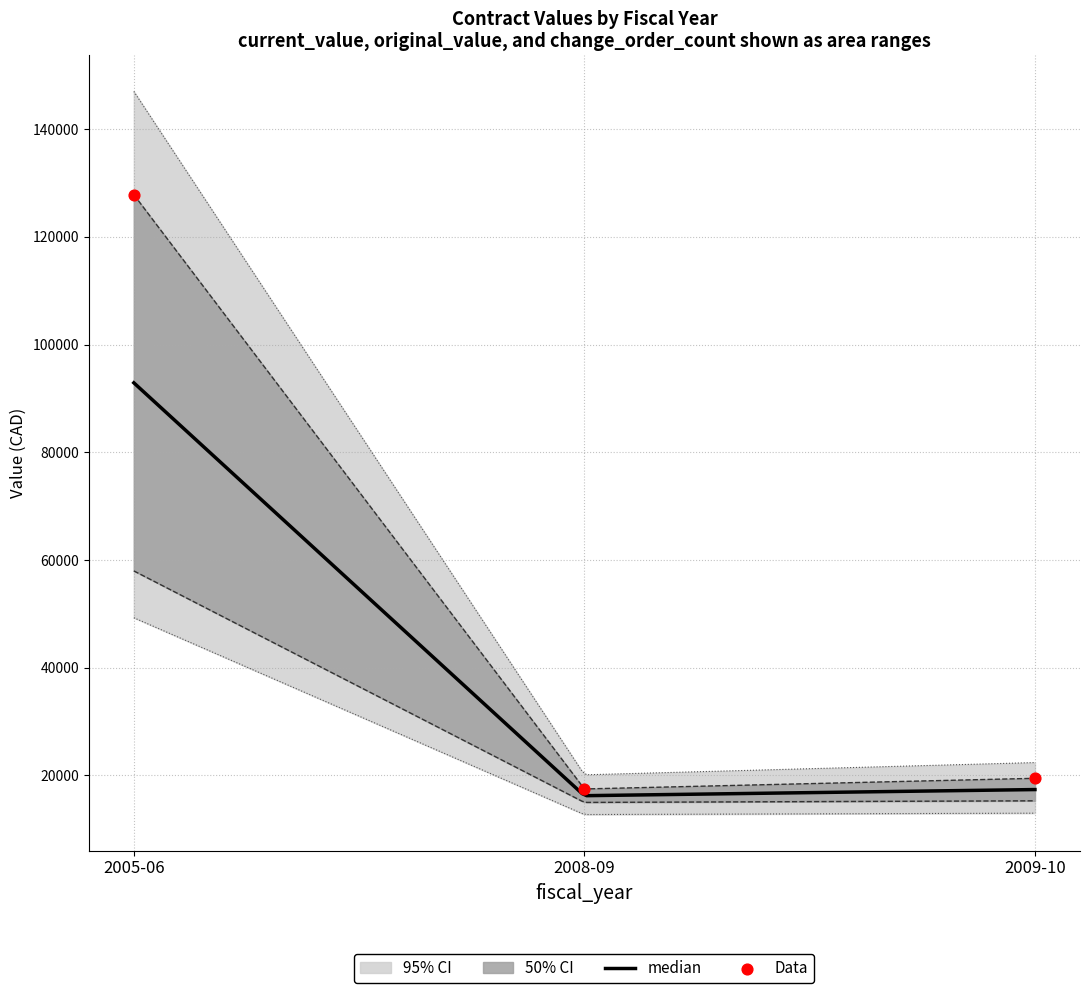

Which series has the widest spread of Y values?

current_value